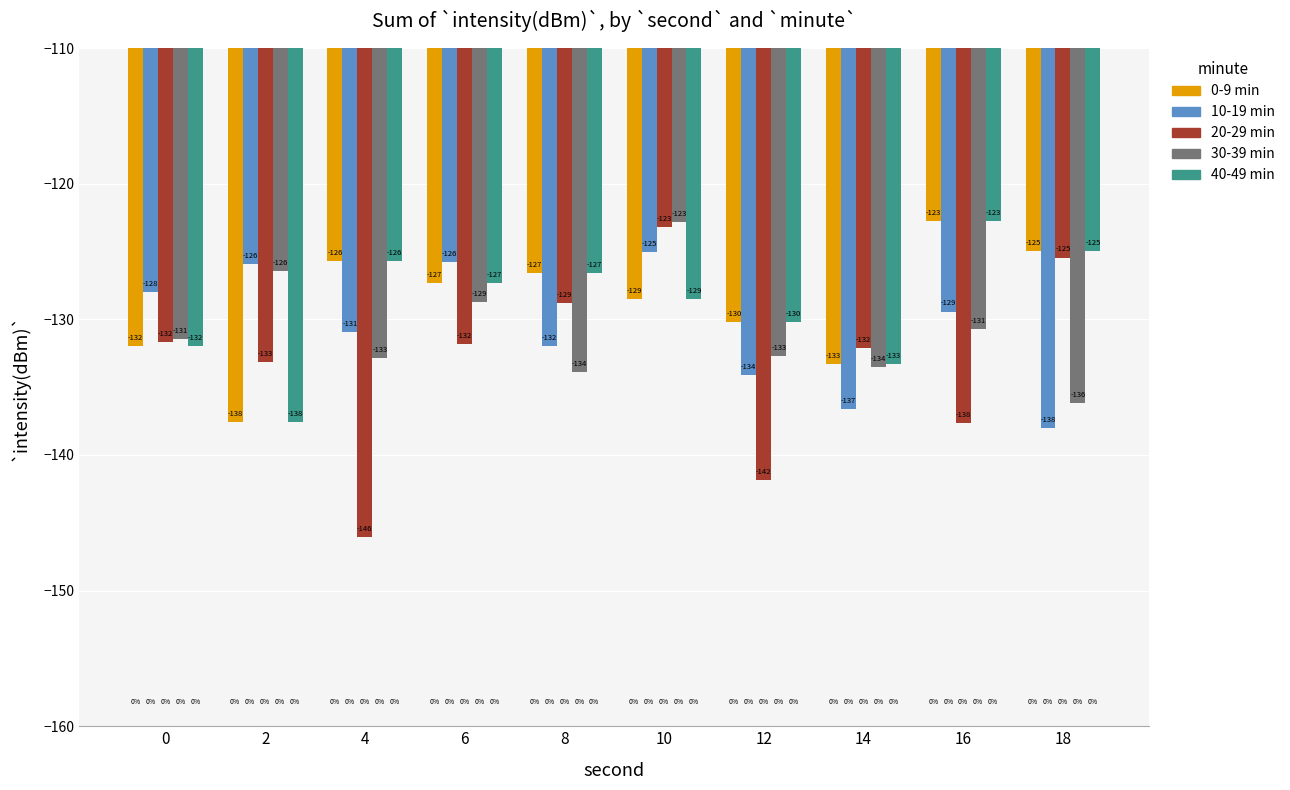

What is the difference between the 30-39 min values at 10 and 12?

9.9